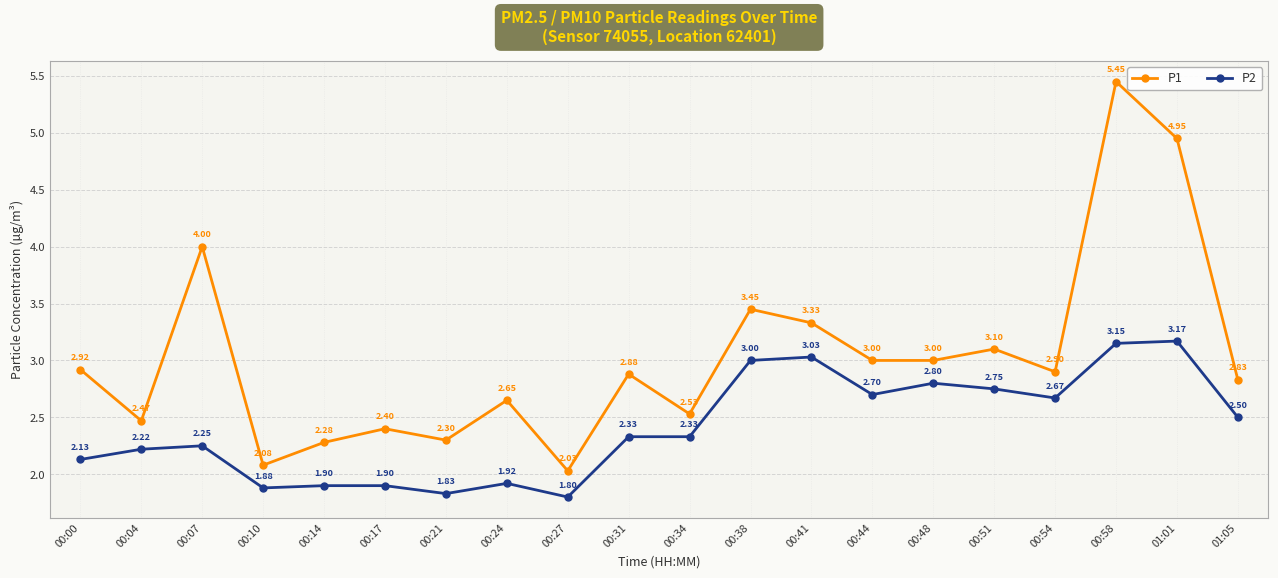

Rank the series at 00:00 from highest to lowest value.

P1, P2